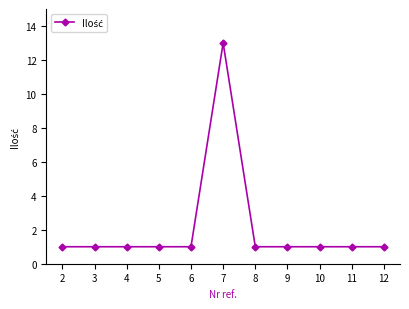

Reading right to left, list all the values displayed in this chart.

1	1	1	1	1	13	1	1	1	1	1